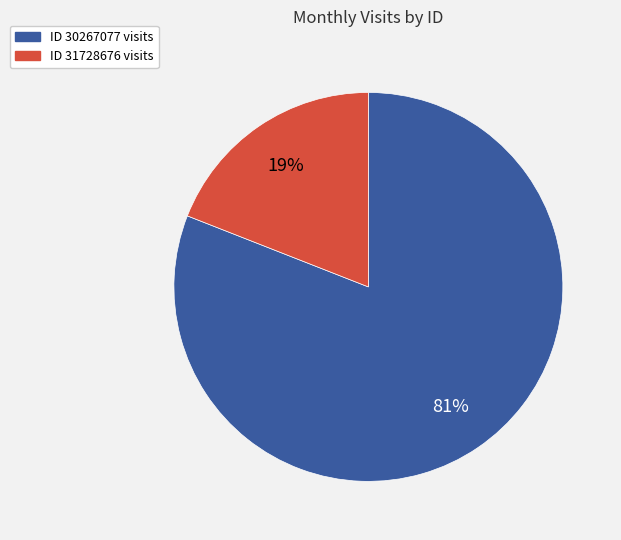

To the nearest percent, what is the average slice percentage?

50%